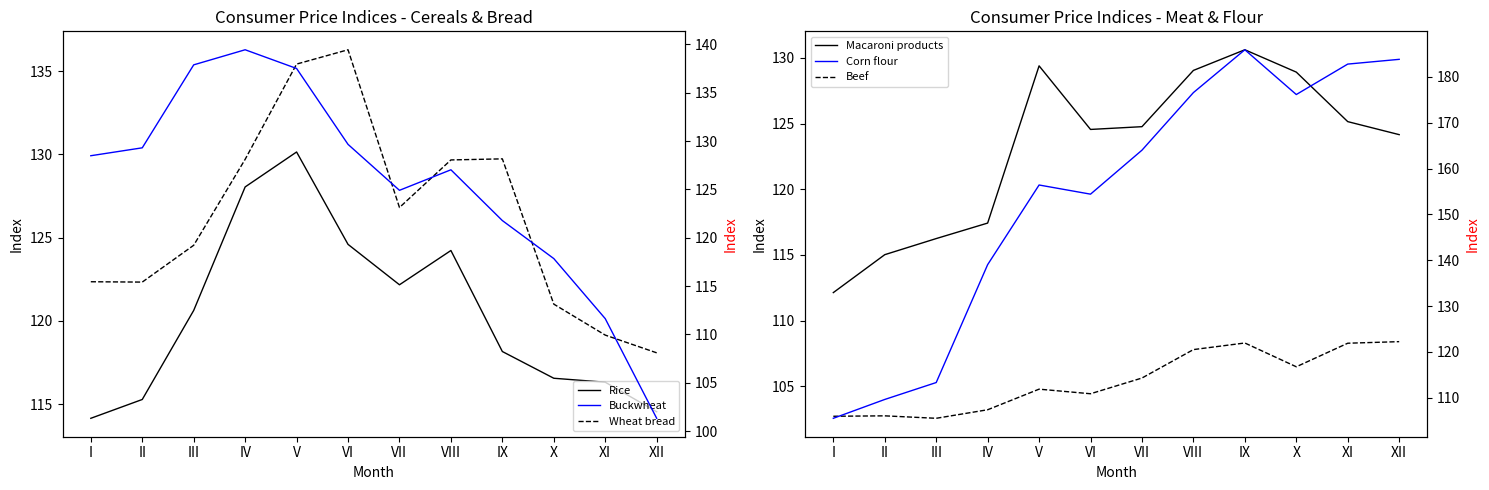

What is the highest value of the Beef series?

108.4